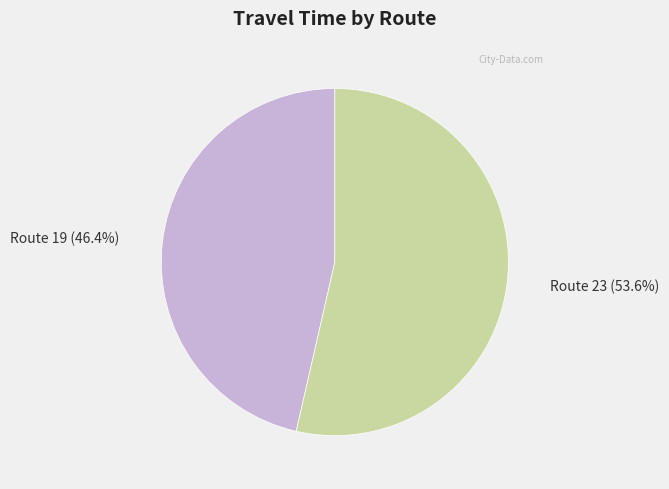

Rank the categories by value from highest to lowest.

Route 23, Route 19